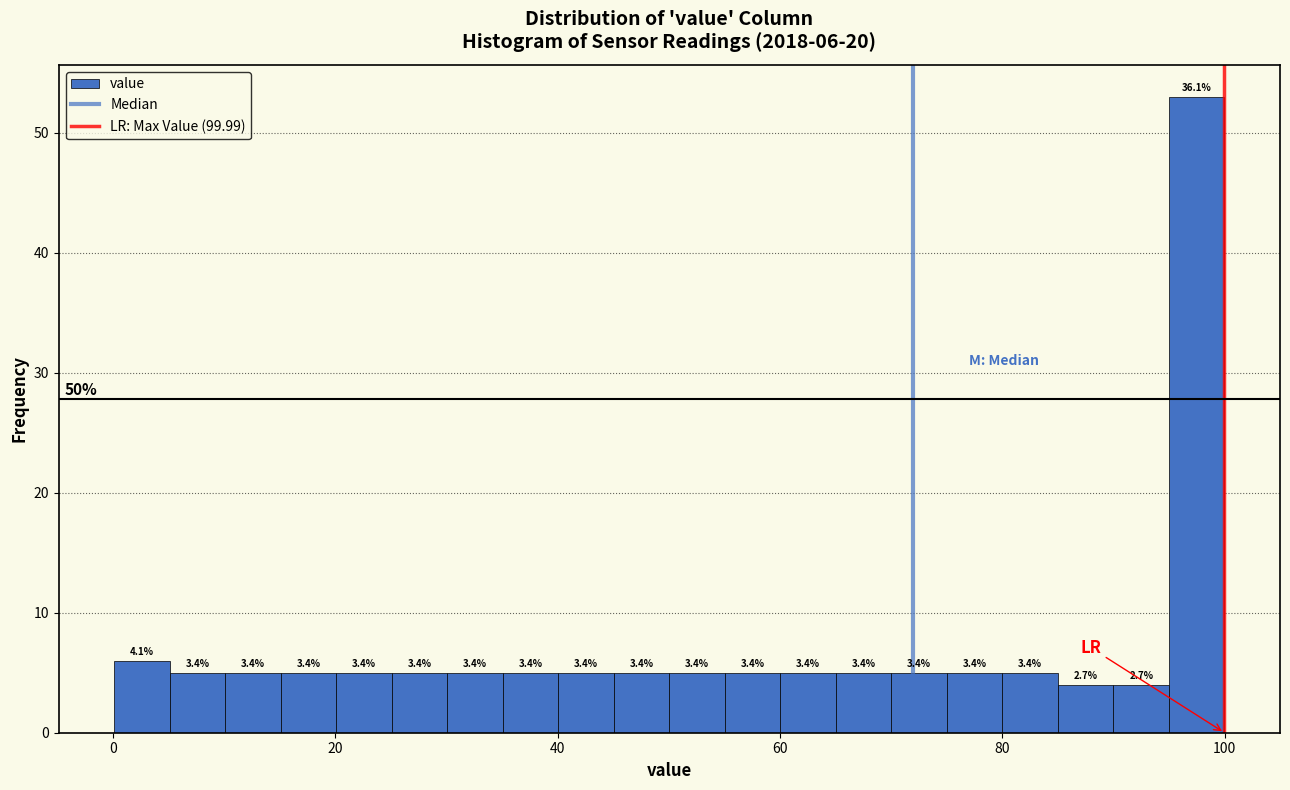

Read against the x-axis, roughly where is the centre of the tallest bar?

98